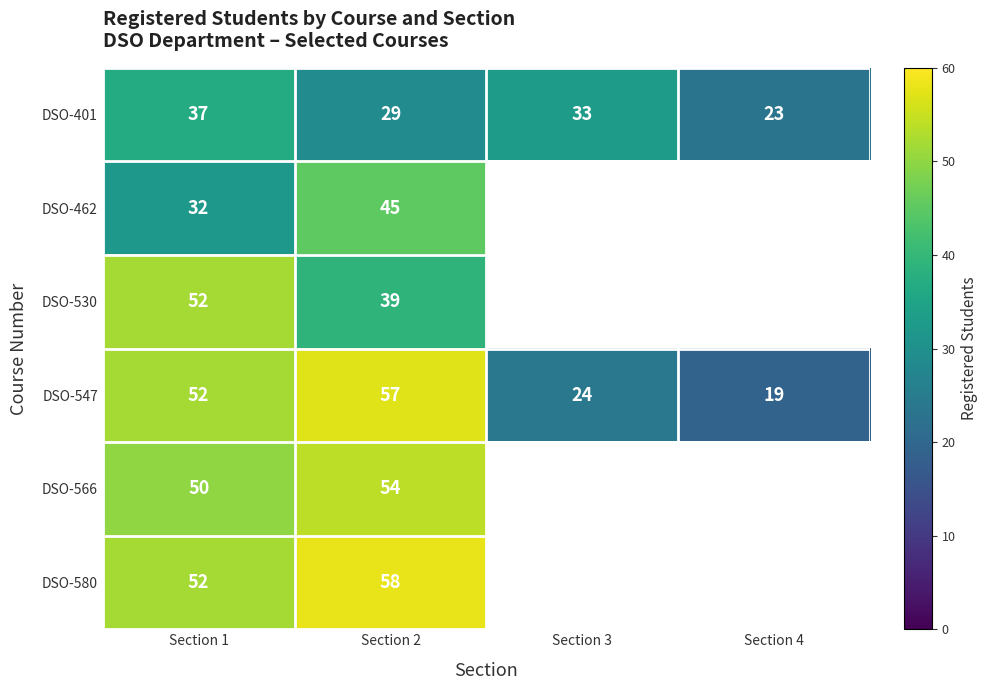

Is it true that DSO-547 equals 40 at Section 3?

False